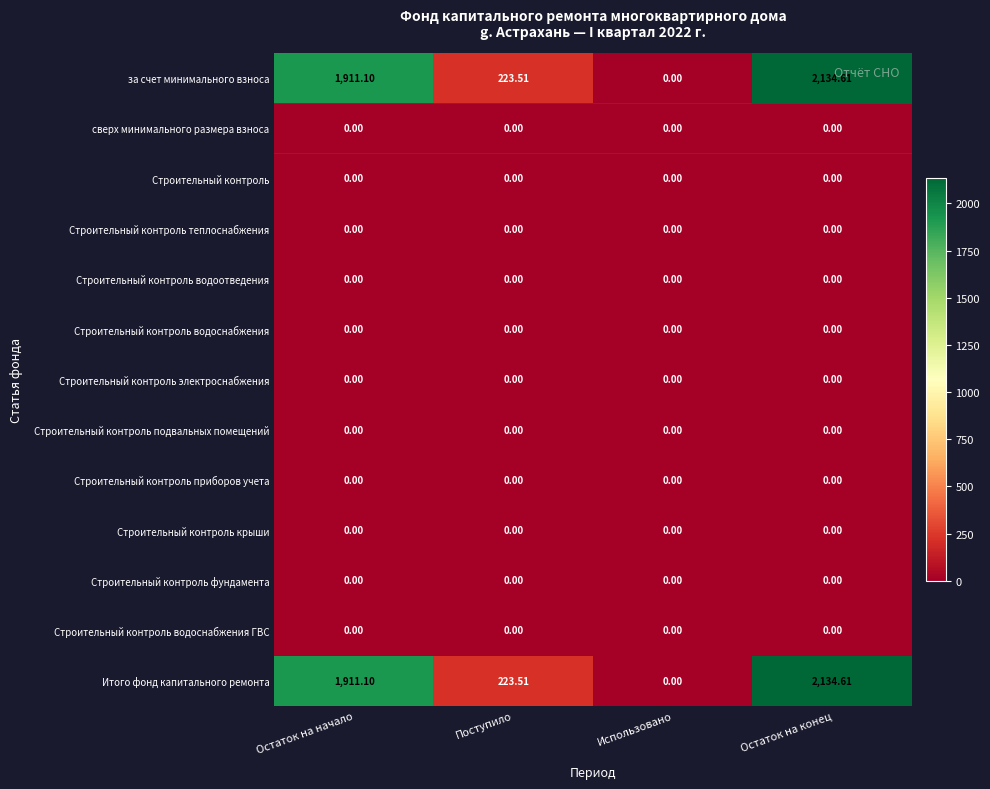

At which category is the sum across all series the highest?

Остаток на конец